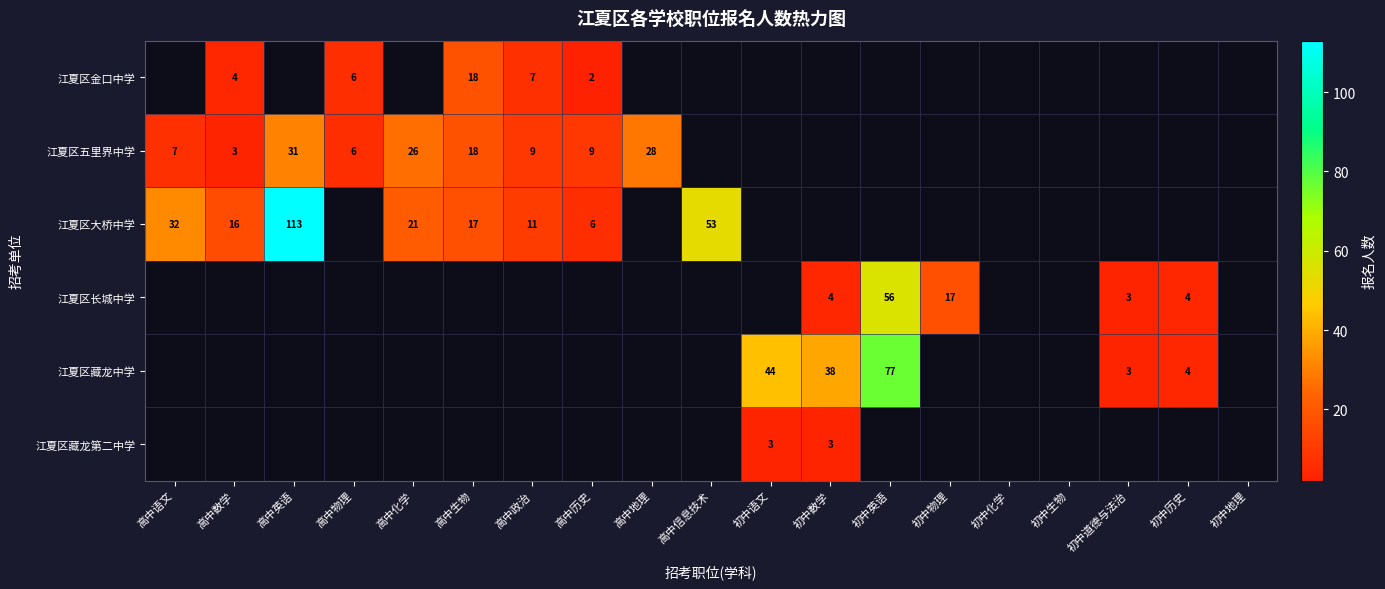

True or false: 江夏区藏龙中学 has a value of 4 at 初中历史.

True